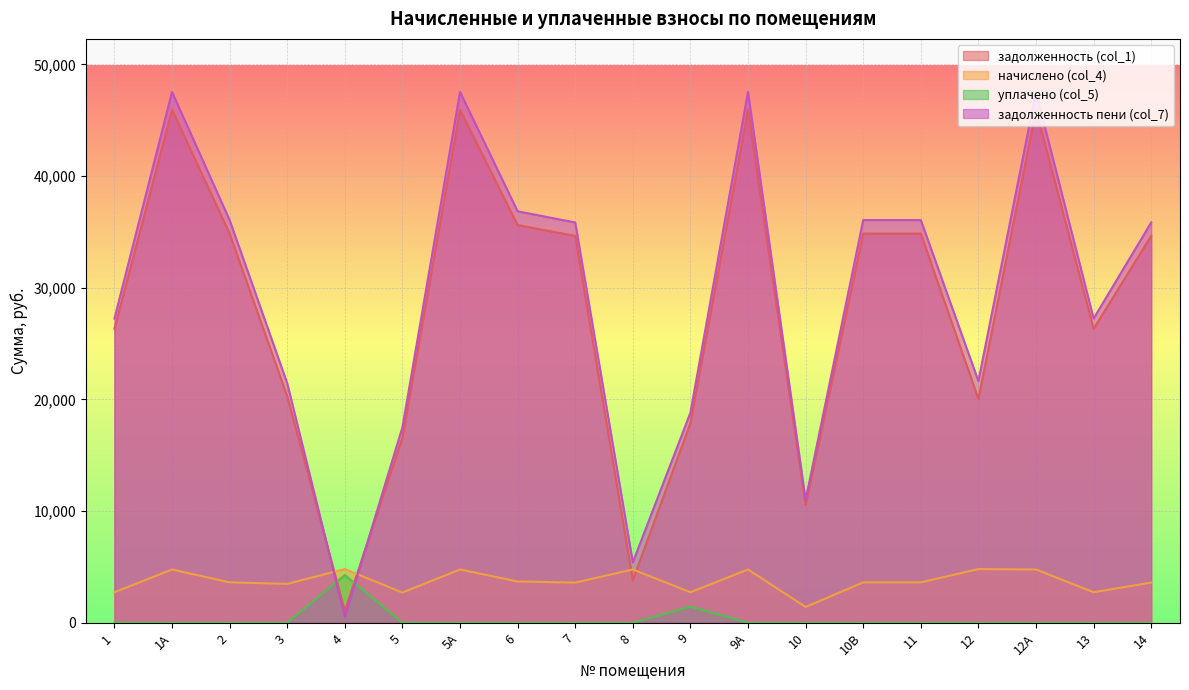

Reading left to right, transcribe all the data shown in this chart.

задолженность (col_1): 1=26329.4	1А=45937.9	2=34851.8	3=20283.0	4=1068.8	5=16599.6	5А=45937.9	6=35610.1	7=34644.0	8=3814.4	9=17897.1	9А=45937.9	10=10534.6	10В=34851.8	11=34851.8	12=20040.0	12А=45937.9	13=26329.4	14=34644.0
начислено (col_4): 1=2736.0	1А=4773.6	2=3621.6	3=3484.8	4=4809.6	5=2707.2	5А=4773.6	6=3700.8	7=3600.0	8=4773.6	9=2736.0	9А=4773.6	10=1418.4	10В=3621.6	11=3621.6	12=4809.6	12А=4773.6	13=2736.0	14=3600.0
уплачено (col_5): 1=0.0	1А=0.0	2=0.0	3=0.0	4=4275.2	5=0.0	5А=0.0	6=0.0	7=0.0	8=0.0	9=1444.1	9А=0.0	10=0.0	10В=0.0	11=0.0	12=0.0	12А=0.0	13=0.0	14=0.0
задолженность пени (col_7): 1=27241.4	1А=47529.1	2=36059.0	3=21444.6	4=534.4	5=17502.0	5А=47529.1	6=36843.7	7=35844.0	8=5405.6	9=18809.1	9А=47529.1	10=11007.4	10В=36059.0	11=36059.0	12=21643.2	12А=47529.1	13=27241.4	14=35844.0